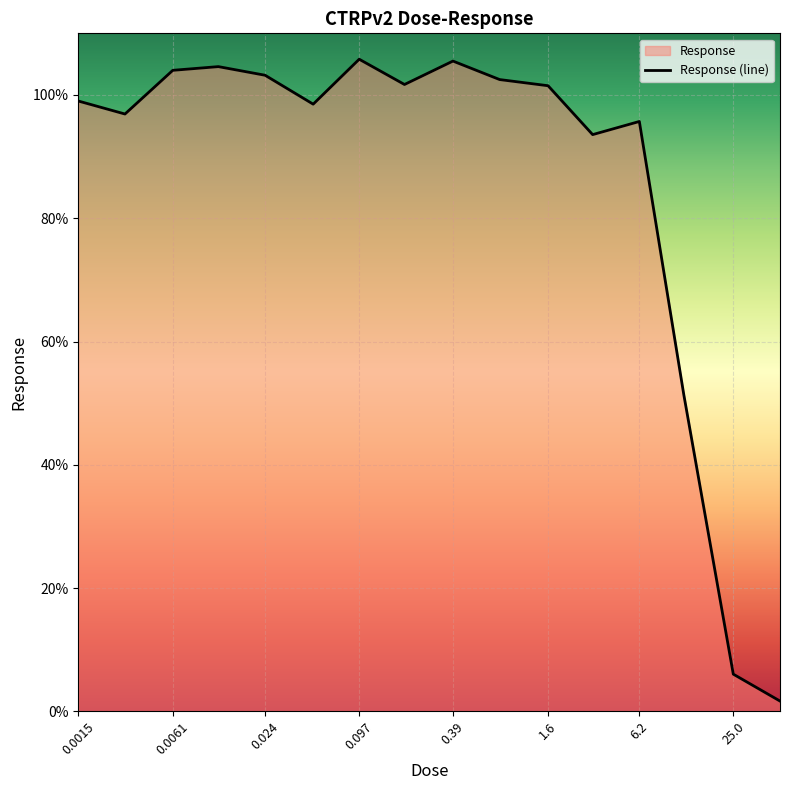

How many data points does each series have?

16